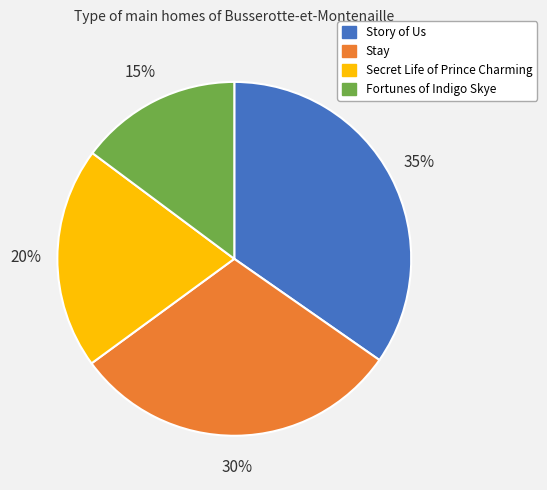

How many segments does this pie chart have?

4